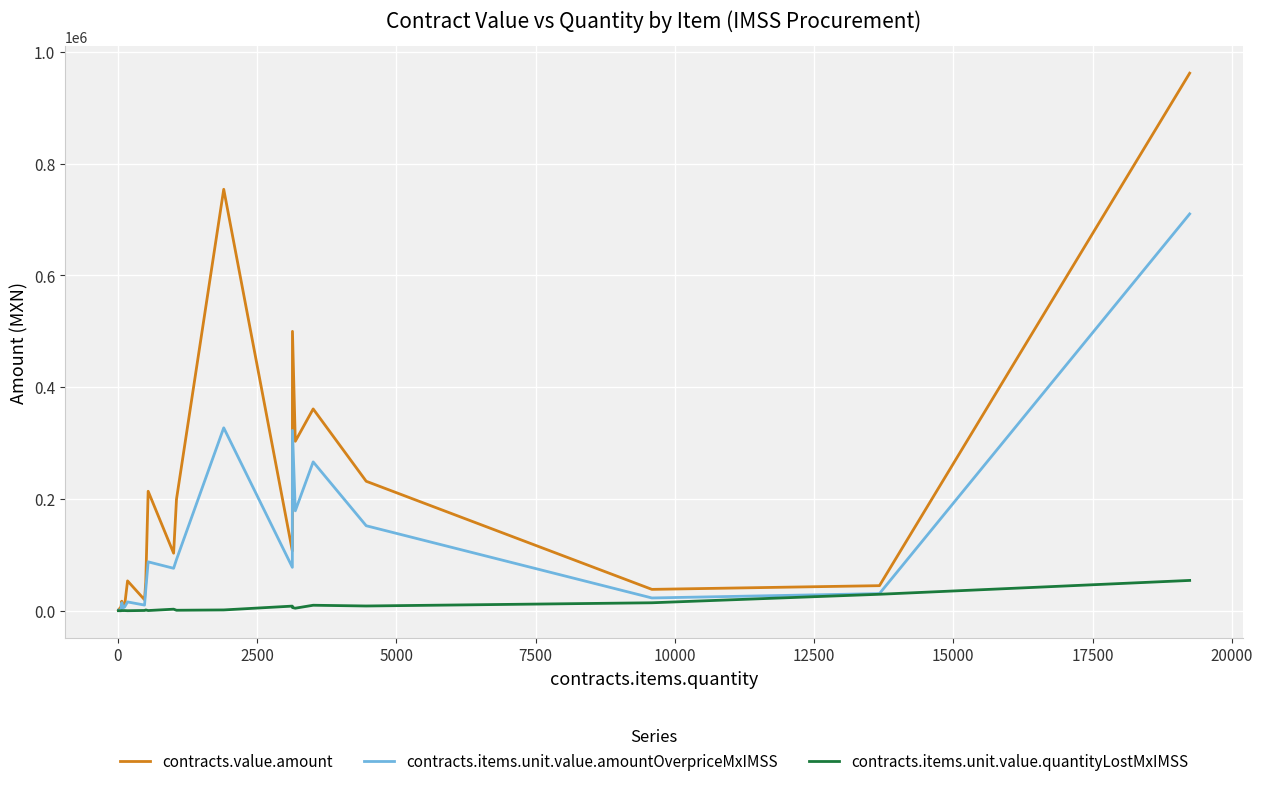

What is the sum of all contracts.value.amount values?

3984297.1